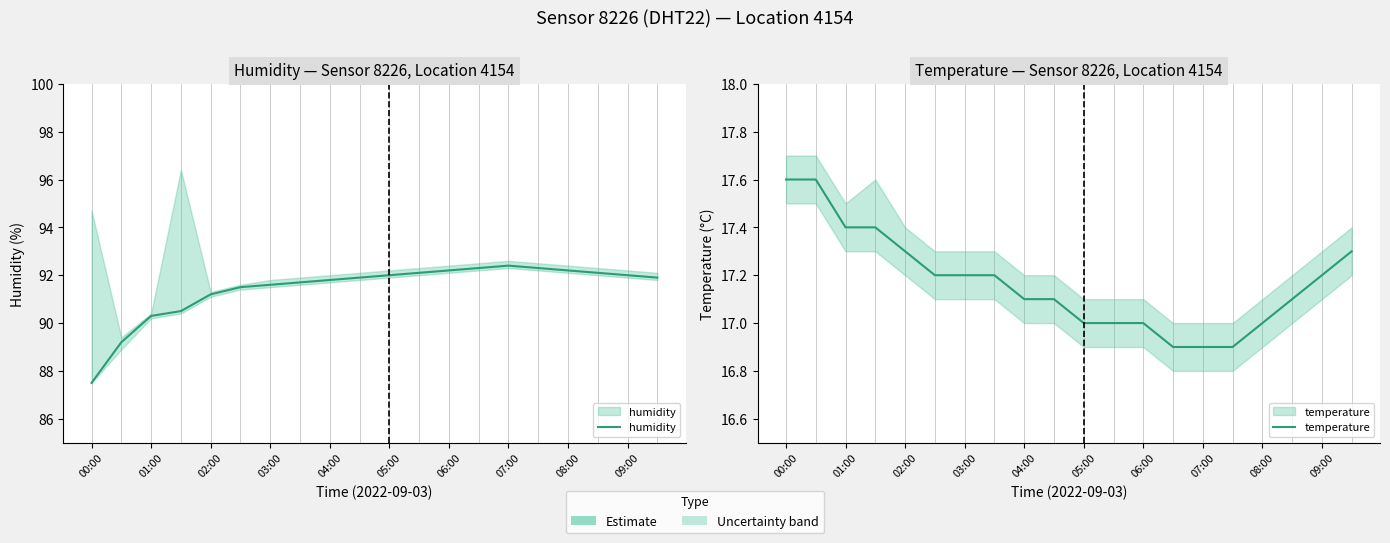

What is the difference between the maximum and minimum values in the temperature series?

0.7